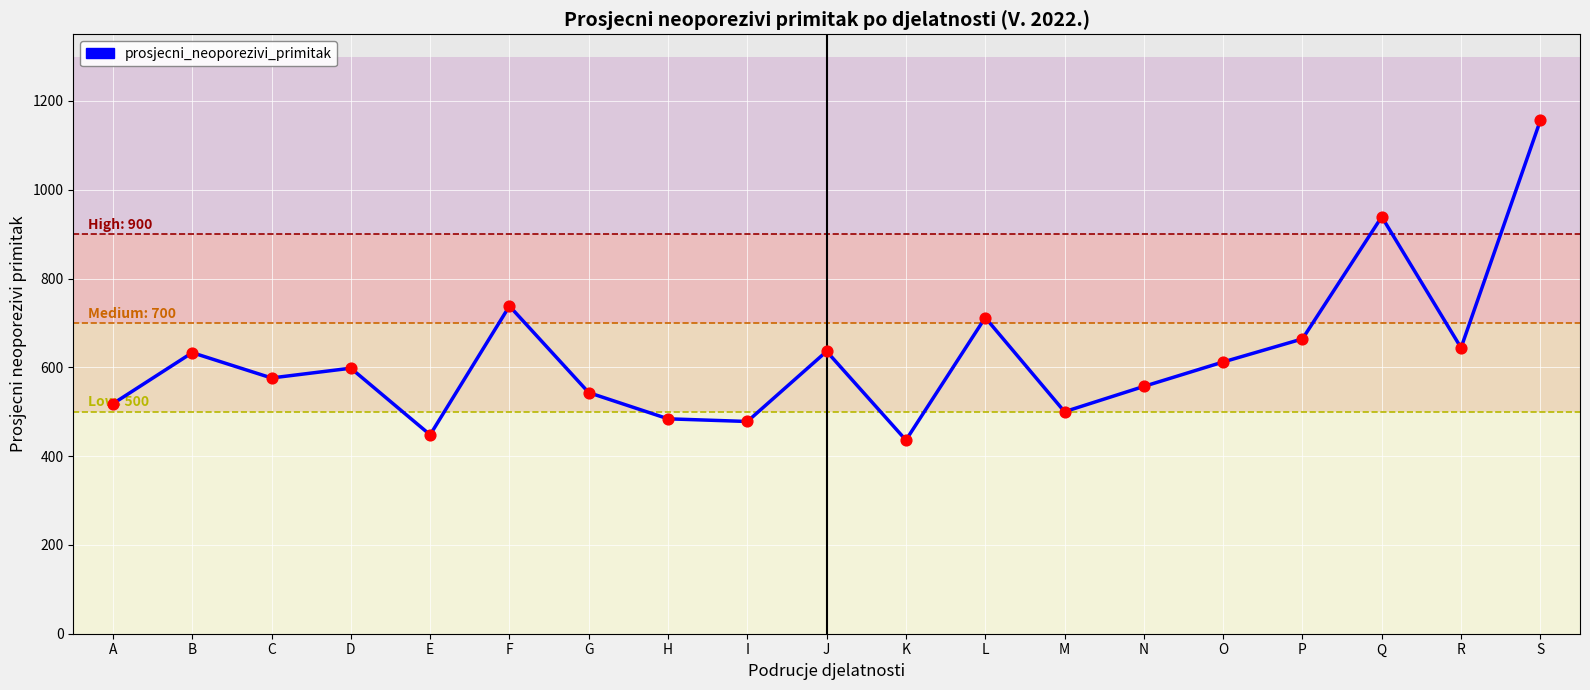

What is the change in value from O to P?

+52